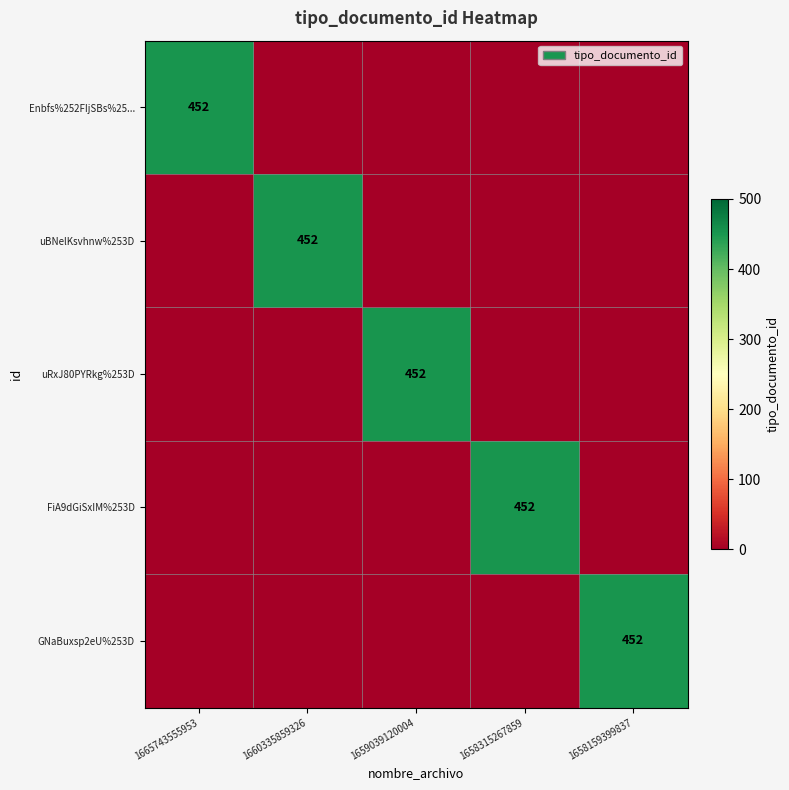

The uBNelKsvhnw%253D series shows 452 at 1660335859326. True or false?

True